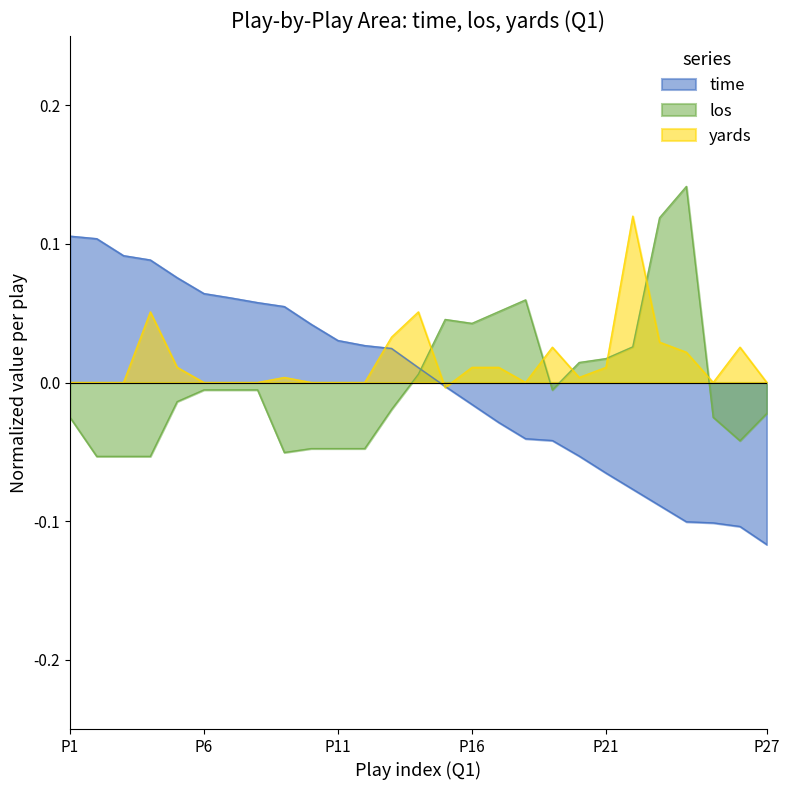

Does the chart have visible grid lines?

No